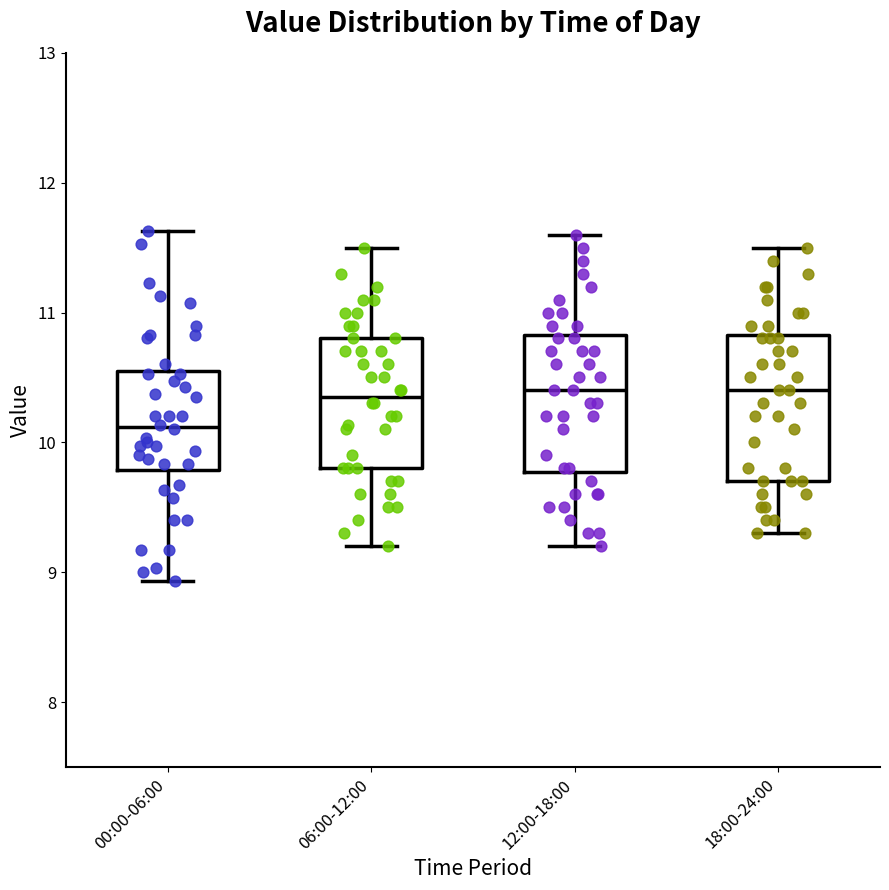

Reading left to right, transcribe this box plot: for each box, give where its median line is, the range the box spans, and where its two whiskers end, as read against the y-axis. The values are not printed on the chart, so give them approximately, as read against the axis.

00:00-06:00: median 10.1, box 9.8 to 10.5, whiskers 8.9 to 11.6
06:00-12:00: median 10.4, box 9.8 to 10.8, whiskers 9.2 to 11.5
12:00-18:00: median 10.4, box 9.8 to 10.8, whiskers 9.2 to 11.6
18:00-24:00: median 10.4, box 9.7 to 10.8, whiskers 9.3 to 11.5